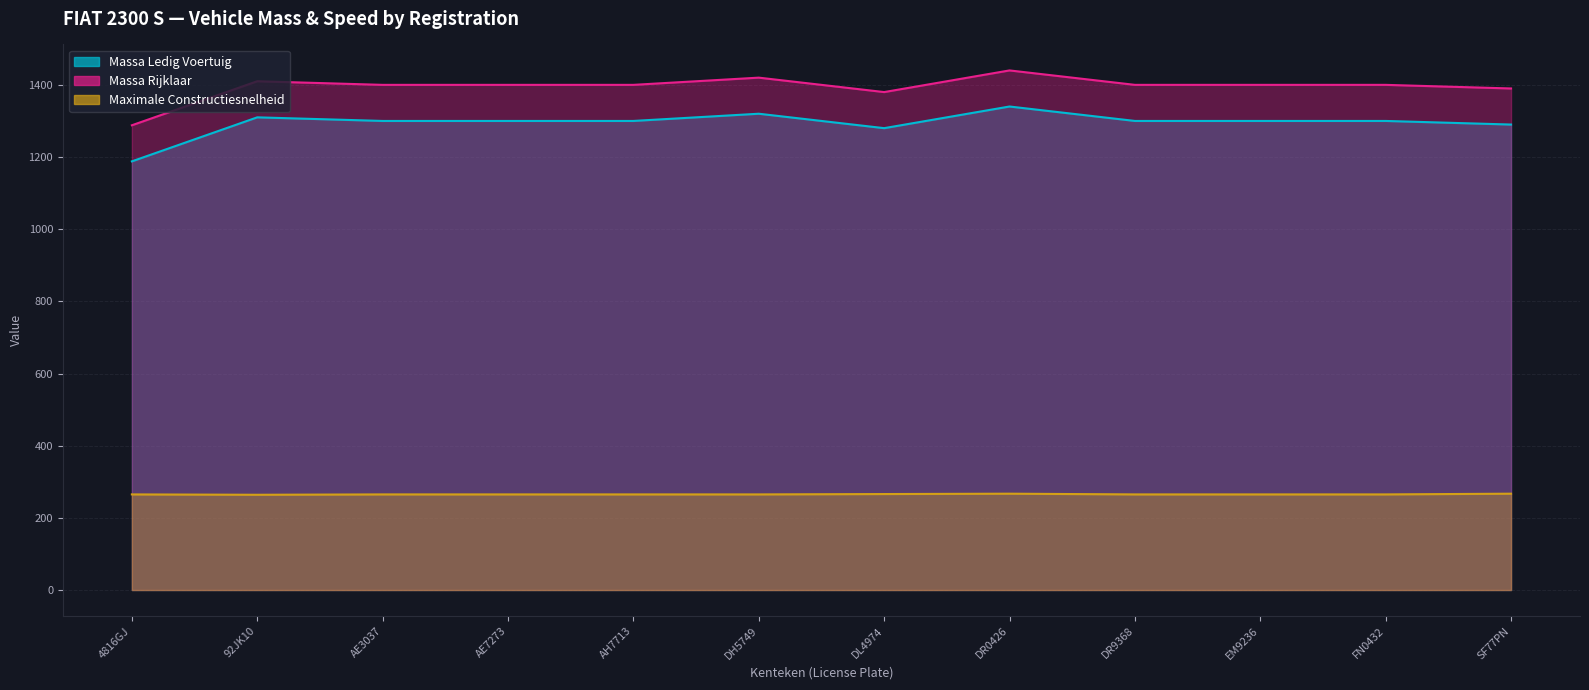

At how many categories does at least one series exceed 517?

12